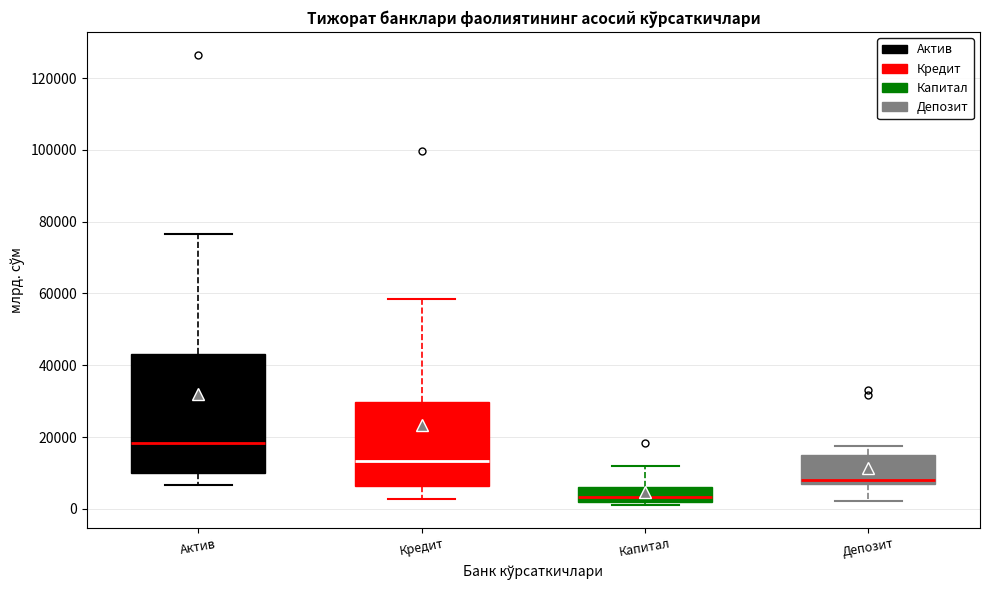

Comparing the boxes themselves (not the whiskers), which one is the tallest?

Актив